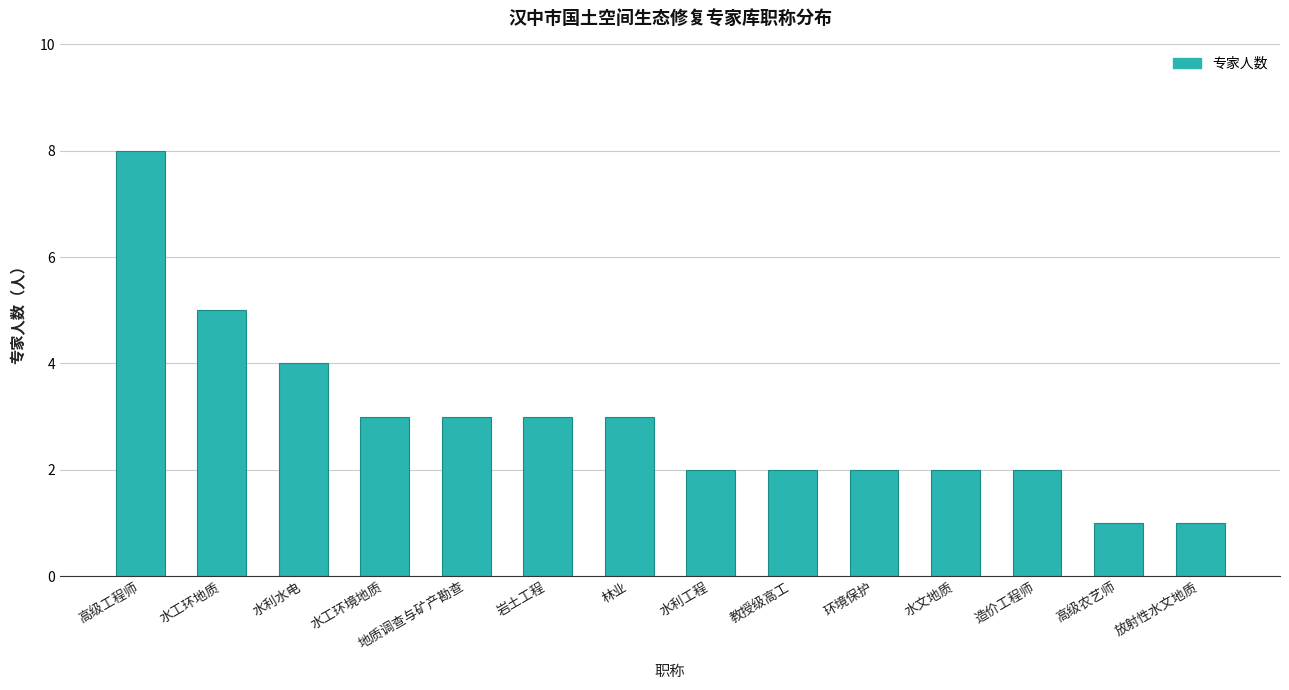

The value at 林业 is 2. True or false?

False